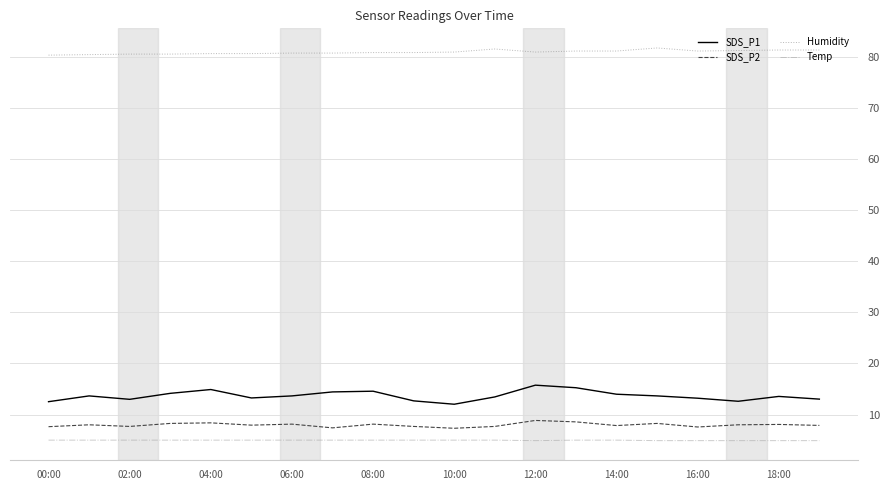

Which series has the largest total across all categories?

Humidity